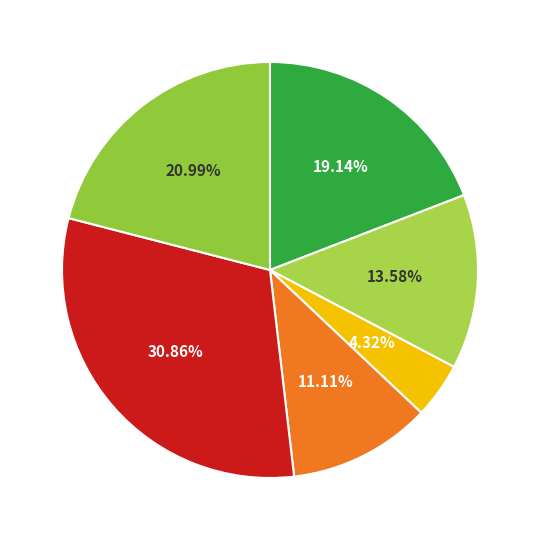

To the nearest percent, what is the difference between the largest and smallest slice percentages?

27%